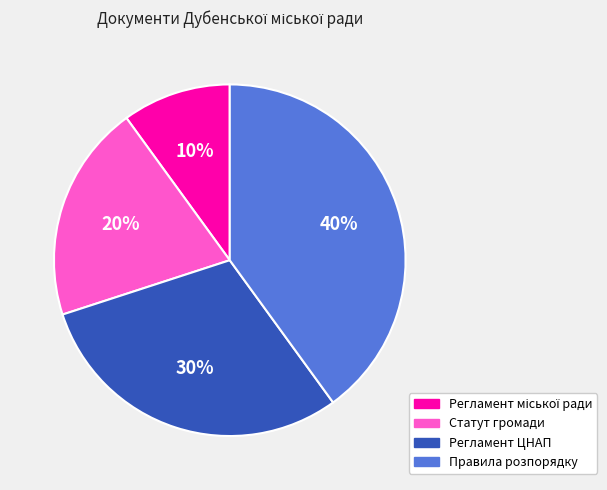

To the nearest percent, what is the average slice percentage?

25%